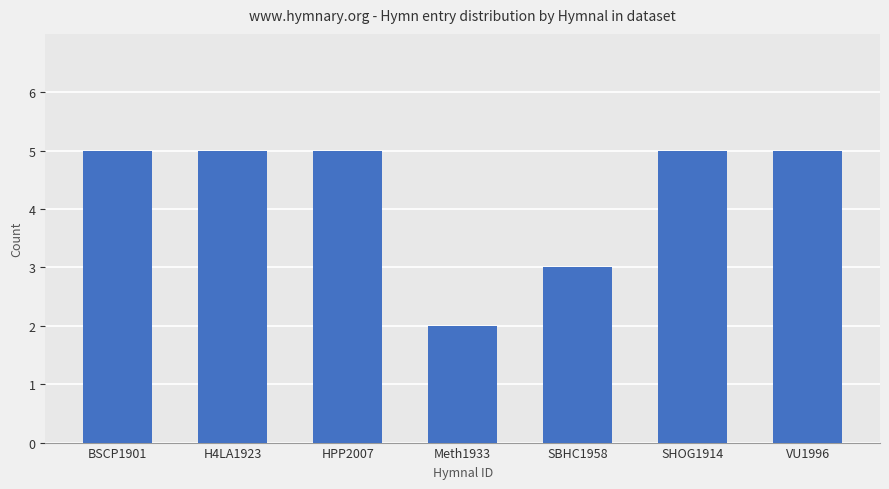

Are the bars horizontal?

No